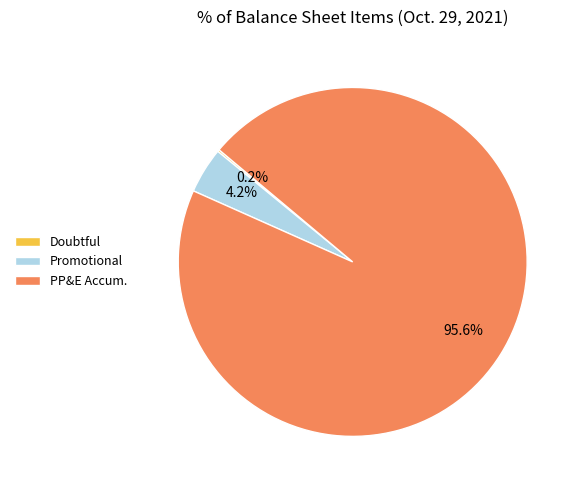

To the nearest percent, what is the average slice percentage?

33%